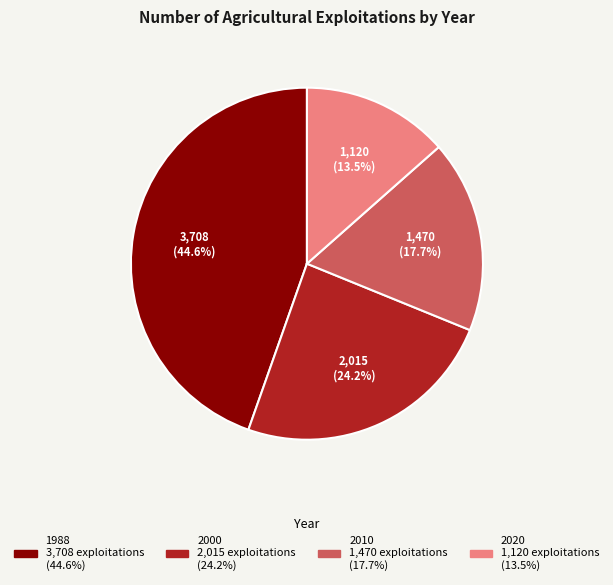

Rank the categories by value from highest to lowest.

1988, 2000, 2010, 2020